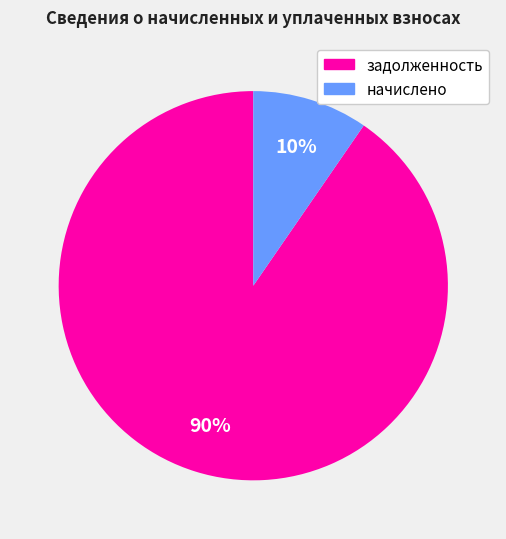

What is the largest slice in the pie chart?

задолженность